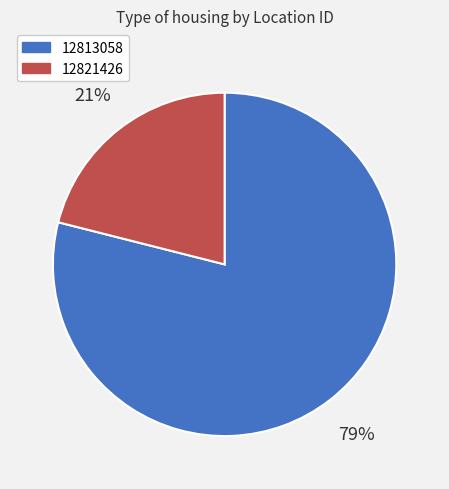

Which slice is the smallest?

12821426